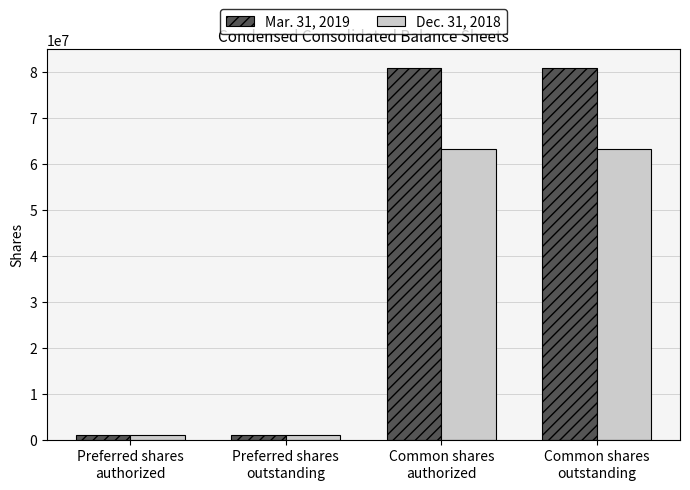

What is the maximum value shown in the chart?

80960744